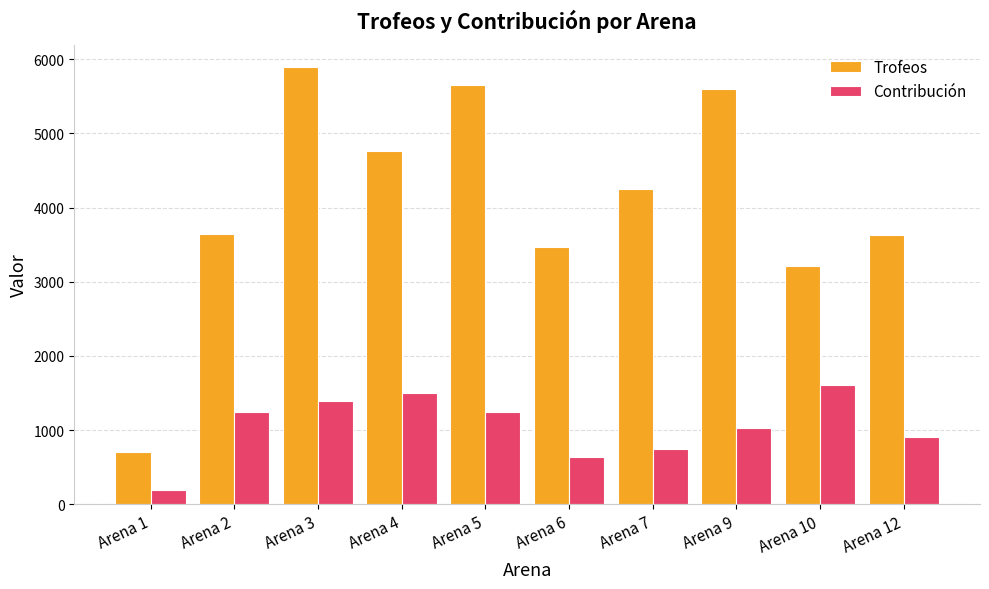

At which category is the sum across all series the highest?

Arena 3